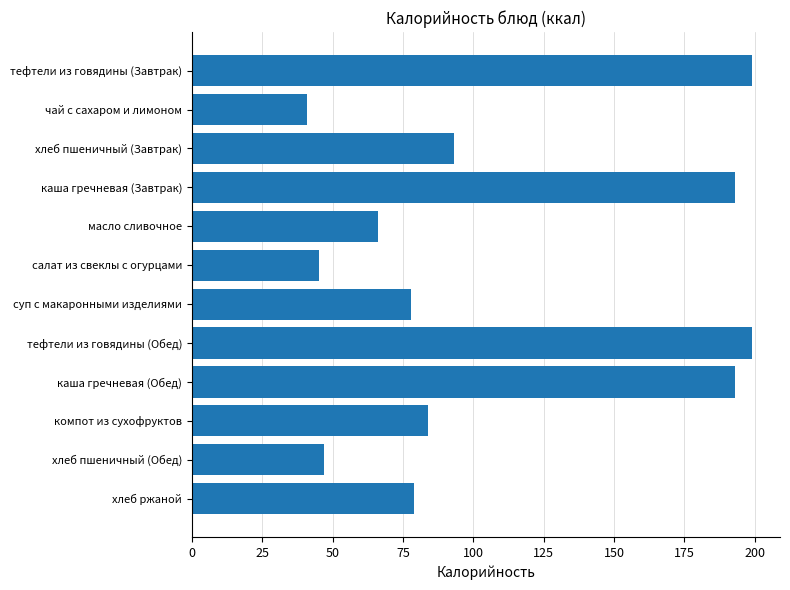

What is the label of the 3rd bar from the top?

хлеб пшеничный (Завтрак)